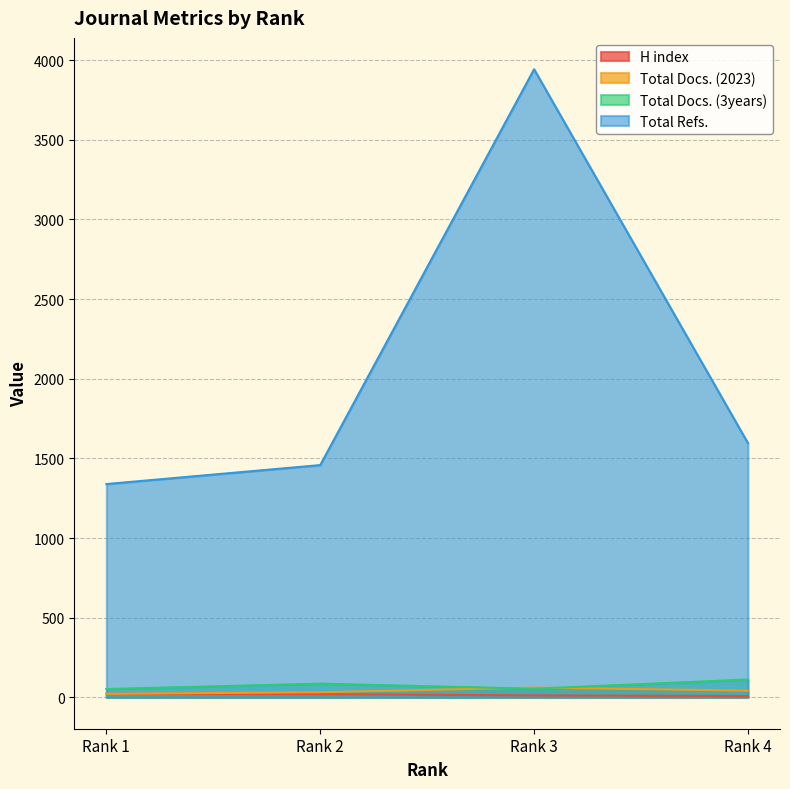

Is it true that Total Docs. (2023) equals 48 at Rank 2?

False